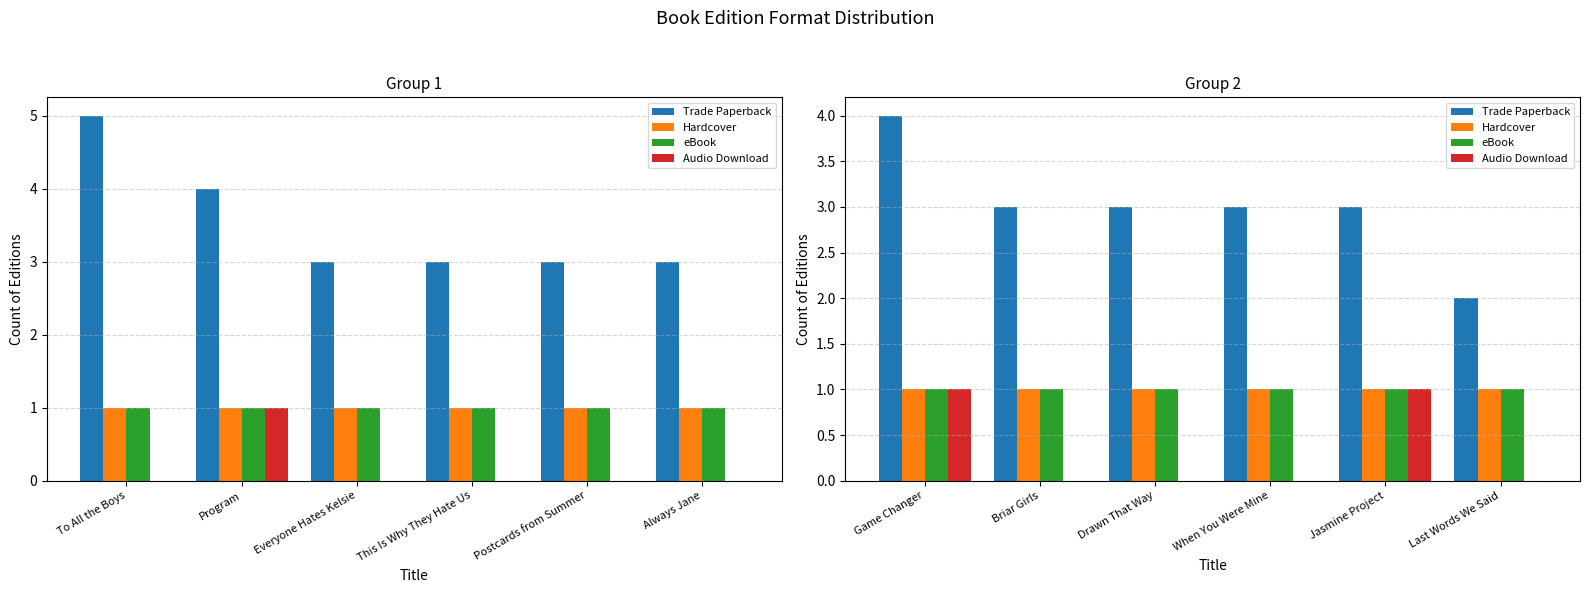

At how many categories does at least one series exceed 2?

5